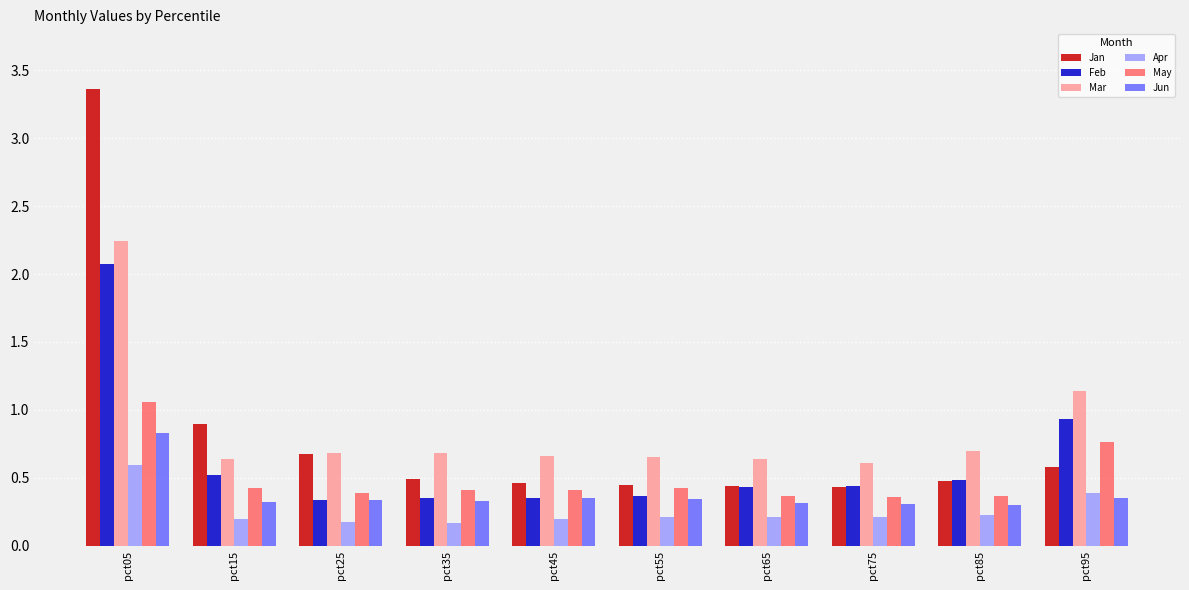

At which category is the sum across all series the highest?

pct05